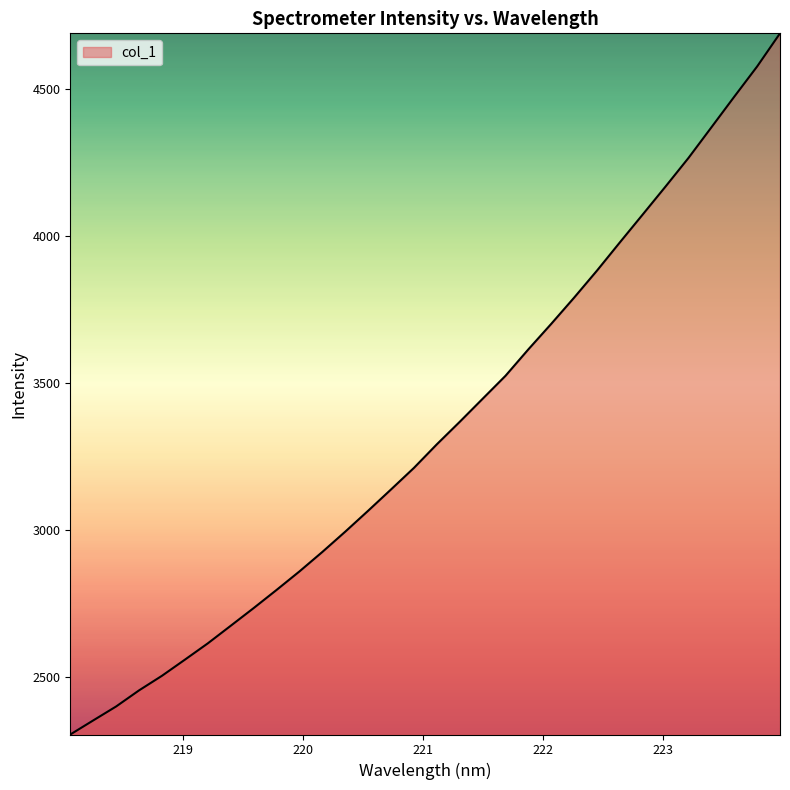

What is the difference between the maximum and minimum values?

2385.0